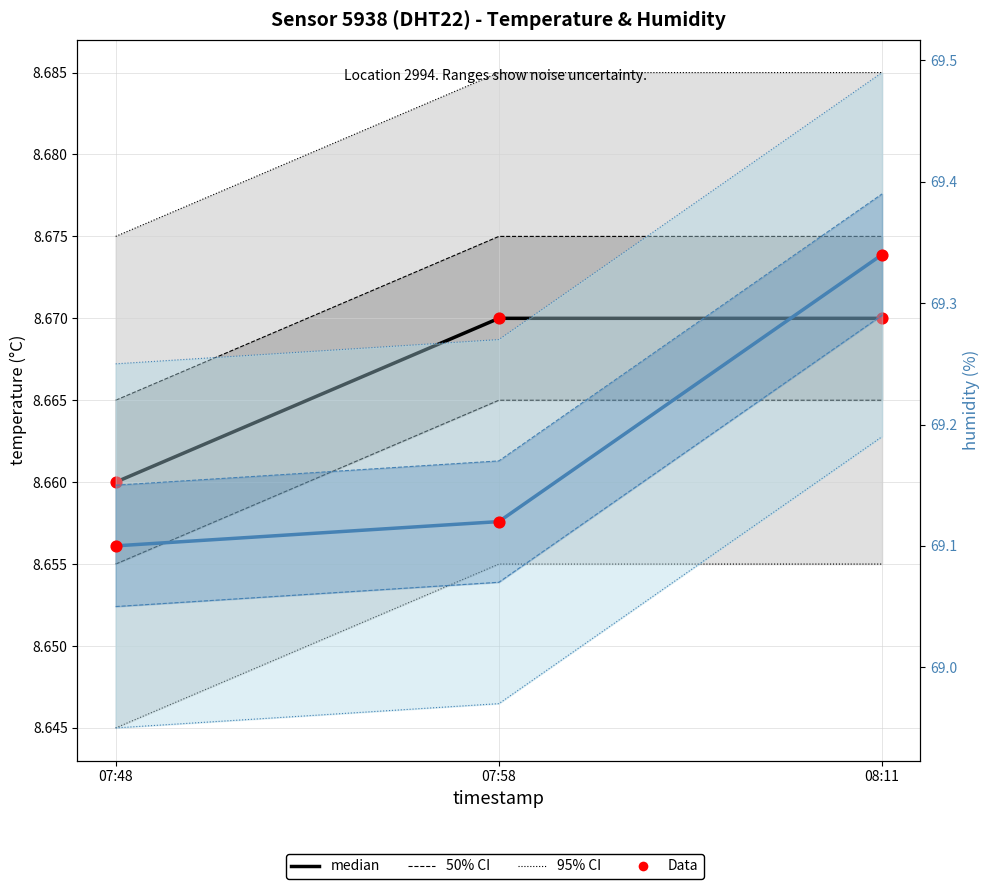

What is the total value across all series at 07:48?

155.5